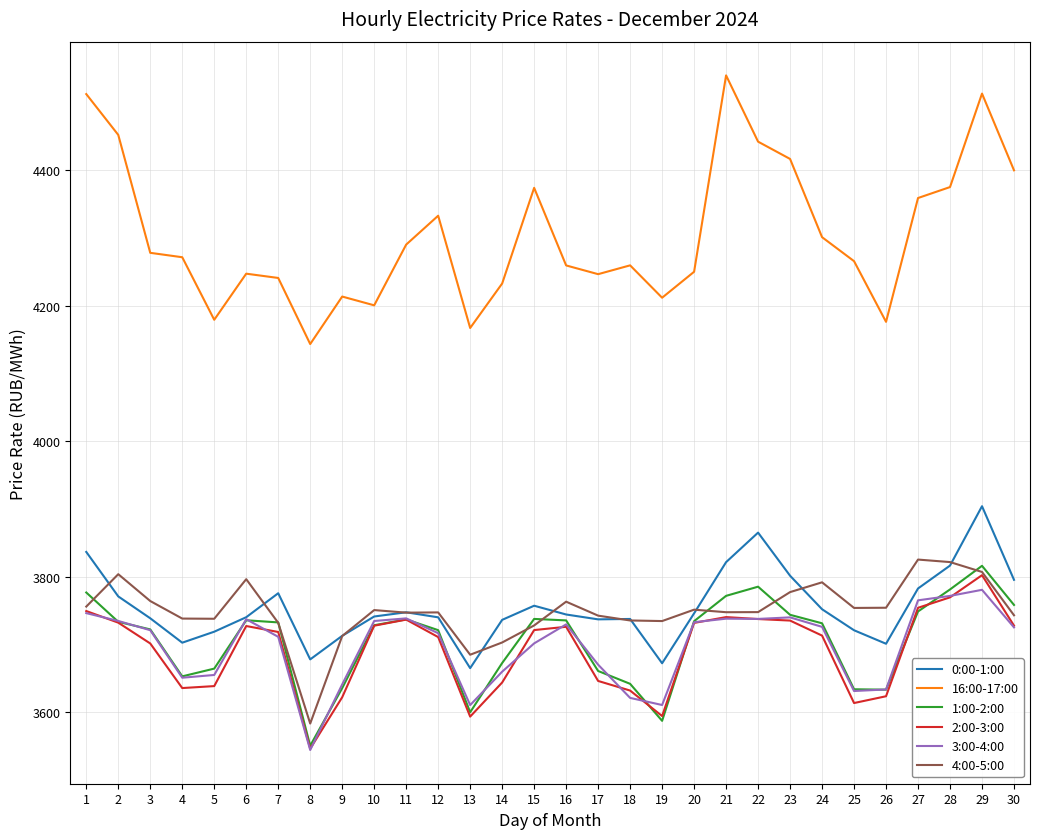

True or false: 2:00-3:00 and 3:00-4:00 cross at least once.

True